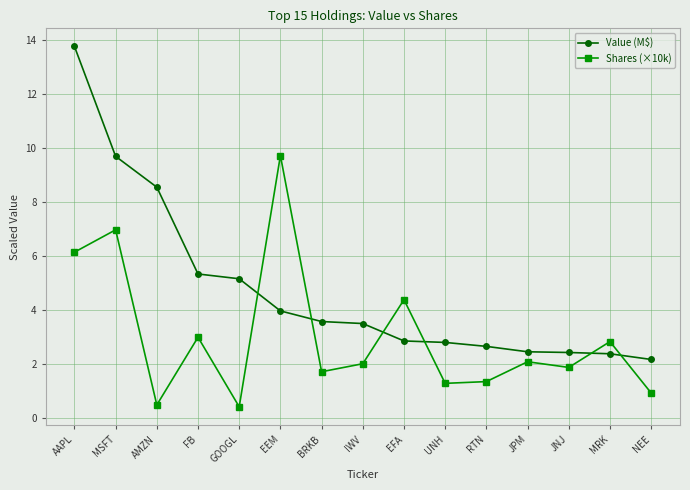

What is the difference between the second highest and minimum values in the Shares (×10k) series?

6.5